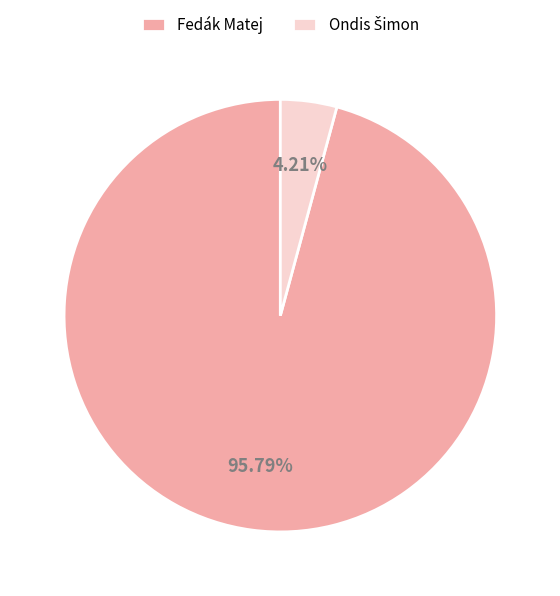

Which slice is the largest?

Fedák Matej